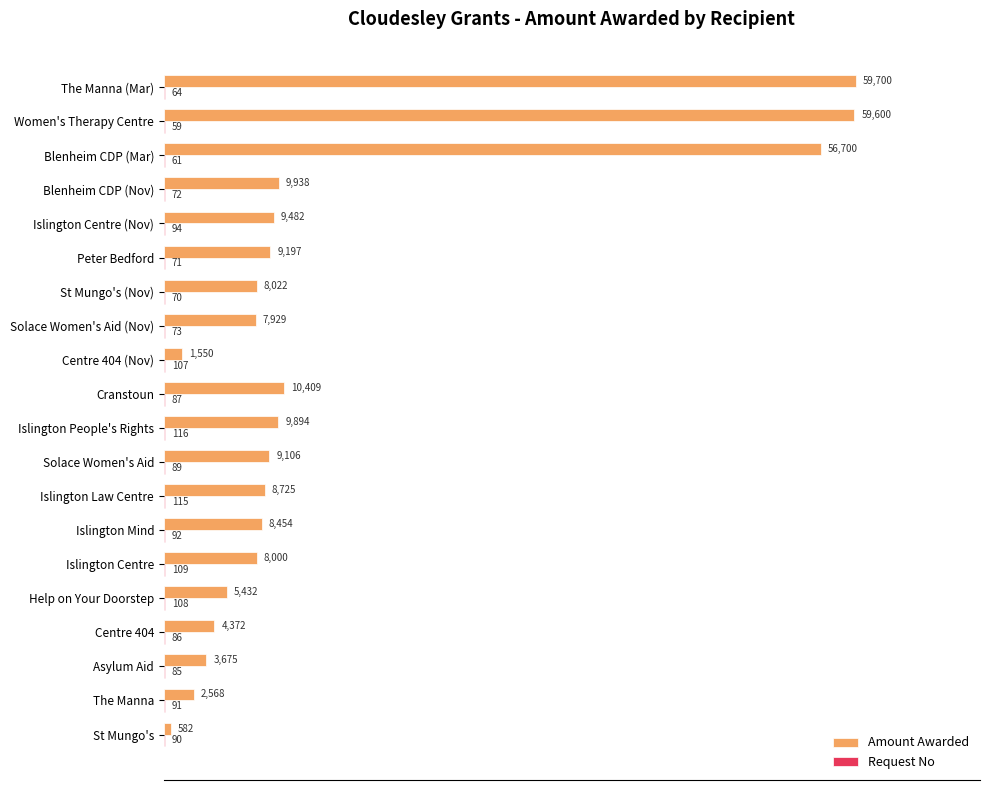

At which category is the sum across all series the highest?

The Manna (Mar)